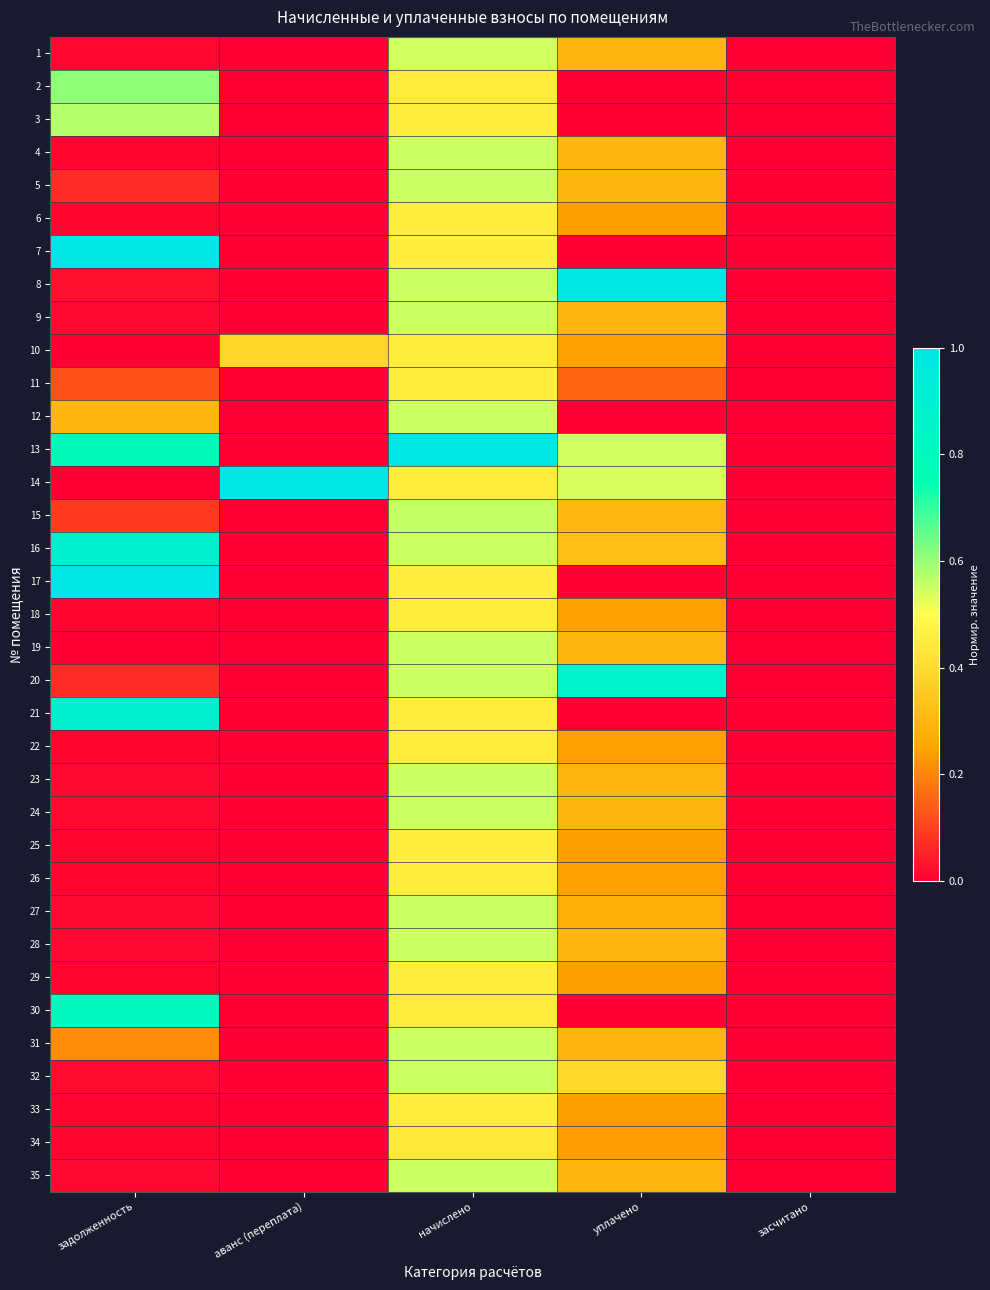

Reading right to left, extract all data points from this chart.

1: засчитано=0.0	уплачено=0.3	начислено=0.5	аванс (переплата)=0.0	задолженность=0.0
2: засчитано=0.0	уплачено=0.0	начислено=0.4	аванс (переплата)=0.0	задолженность=0.6
3: засчитано=0.0	уплачено=0.0	начислено=0.4	аванс (переплата)=0.0	задолженность=0.6
4: засчитано=0.0	уплачено=0.3	начислено=0.6	аванс (переплата)=0.0	задолженность=0.0
5: засчитано=0.0	уплачено=0.3	начислено=0.5	аванс (переплата)=0.0	задолженность=0.1
6: засчитано=0.0	уплачено=0.2	начислено=0.4	аванс (переплата)=0.0	задолженность=0.0
7: засчитано=0.0	уплачено=0.0	начислено=0.4	аванс (переплата)=0.0	задолженность=1.0
8: засчитано=0.0	уплачено=1.0	начислено=0.6	аванс (переплата)=0.0	задолженность=0.0
9: засчитано=0.0	уплачено=0.3	начислено=0.5	аванс (переплата)=0.0	задолженность=0.0
10: засчитано=0.0	уплачено=0.2	начислено=0.4	аванс (переплата)=0.4	задолженность=0.0
11: засчитано=0.0	уплачено=0.2	начислено=0.4	аванс (переплата)=0.0	задолженность=0.1
12: засчитано=0.0	уплачено=0.0	начислено=0.6	аванс (переплата)=0.0	задолженность=0.3
13: засчитано=0.0	уплачено=0.5	начислено=1.0	аванс (переплата)=0.0	задолженность=0.8
14: засчитано=0.0	уплачено=0.5	начислено=0.4	аванс (переплата)=1.0	задолженность=0.0
15: засчитано=0.0	уплачено=0.3	начислено=0.6	аванс (переплата)=0.0	задолженность=0.1
16: засчитано=0.0	уплачено=0.3	начислено=0.5	аванс (переплата)=0.0	задолженность=0.9
17: засчитано=0.0	уплачено=0.0	начислено=0.4	аванс (переплата)=0.0	задолженность=1.0
18: засчитано=0.0	уплачено=0.2	начислено=0.4	аванс (переплата)=0.0	задолженность=0.0
19: засчитано=0.0	уплачено=0.3	начислено=0.6	аванс (переплата)=0.0	задолженность=0.0
20: засчитано=0.0	уплачено=0.9	начислено=0.5	аванс (переплата)=0.0	задолженность=0.1
21: засчитано=0.0	уплачено=0.0	начислено=0.4	аванс (переплата)=0.0	задолженность=0.9
22: засчитано=0.0	уплачено=0.2	начислено=0.4	аванс (переплата)=0.0	задолженность=0.0
23: засчитано=0.0	уплачено=0.3	начислено=0.6	аванс (переплата)=0.0	задолженность=0.0
24: засчитано=0.0	уплачено=0.3	начислено=0.5	аванс (переплата)=0.0	задолженность=0.0
25: засчитано=0.0	уплачено=0.2	начислено=0.4	аванс (переплата)=0.0	задолженность=0.0
26: засчитано=0.0	уплачено=0.2	начислено=0.4	аванс (переплата)=0.0	задолженность=0.0
27: засчитано=0.0	уплачено=0.3	начислено=0.6	аванс (переплата)=0.0	задолженность=0.0
28: засчитано=0.0	уплачено=0.3	начислено=0.5	аванс (переплата)=0.0	задолженность=0.0
29: засчитано=0.0	уплачено=0.2	начислено=0.4	аванс (переплата)=0.0	задолженность=0.0
30: засчитано=0.0	уплачено=0.0	начислено=0.4	аванс (переплата)=0.0	задолженность=0.8
31: засчитано=0.0	уплачено=0.3	начислено=0.6	аванс (переплата)=0.0	задолженность=0.2
32: засчитано=0.0	уплачено=0.4	начислено=0.5	аванс (переплата)=0.0	задолженность=0.0
33: засчитано=0.0	уплачено=0.2	начислено=0.4	аванс (переплата)=0.0	задолженность=0.0
34: засчитано=0.0	уплачено=0.2	начислено=0.4	аванс (переплата)=0.0	задолженность=0.0
35: засчитано=0.0	уплачено=0.3	начислено=0.6	аванс (переплата)=0.0	задолженность=0.0